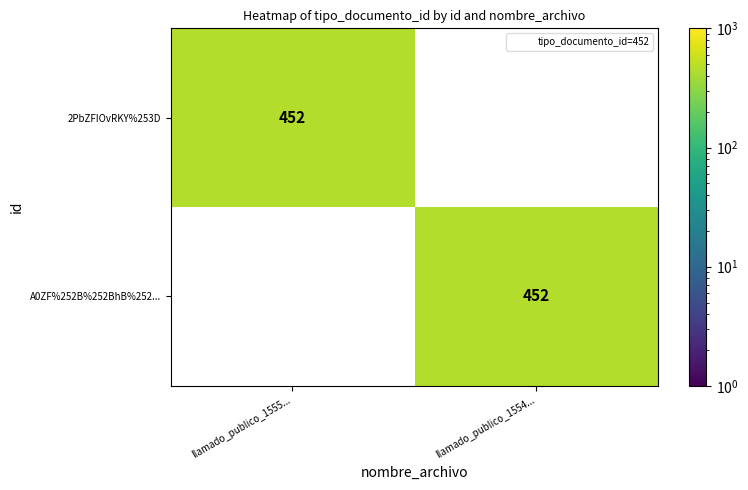

The A0ZF%252B%252BhB%252... series shows 0 at llamado_publico_1555.... True or false?

True